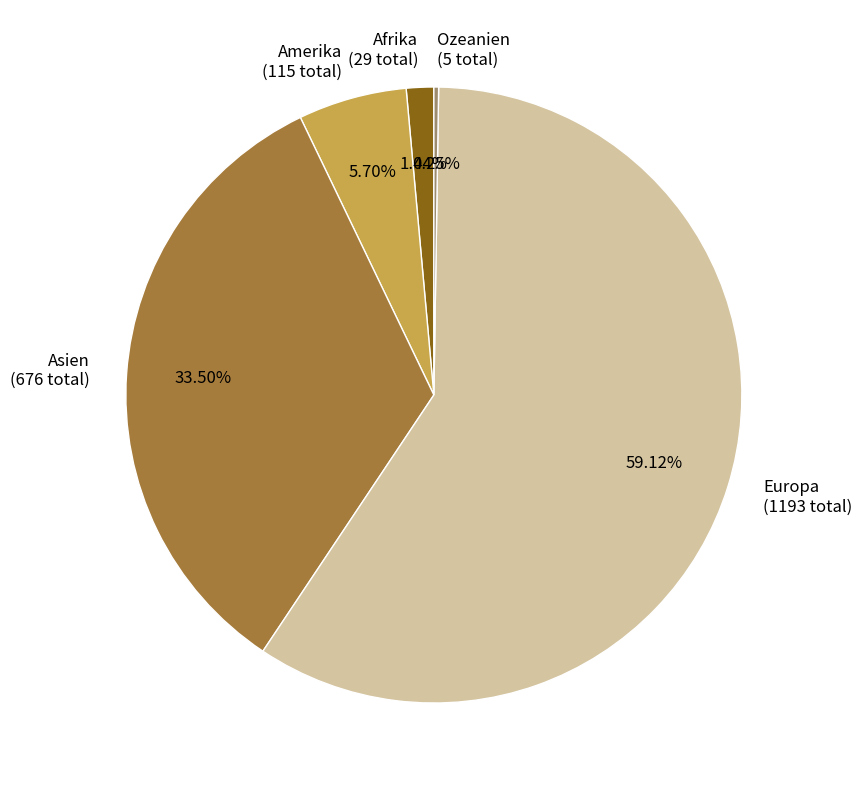

Is there any slice that represents more than half of the pie?

Yes